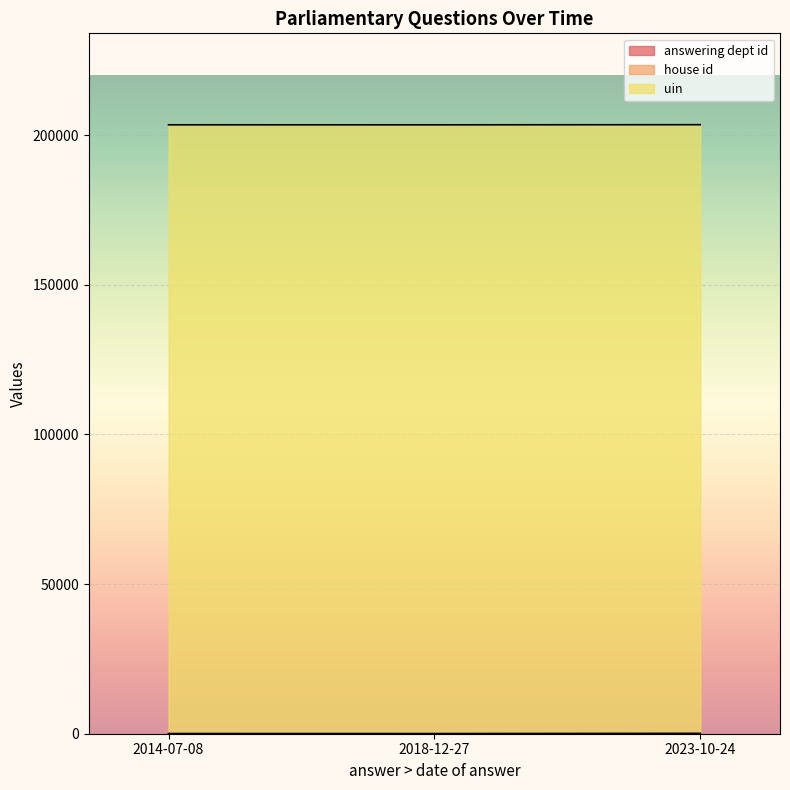

Reading left to right, transcribe all the data shown in this chart.

answering dept id: 53	7	17
house id: 1	1	1
uin: 203431	203431	203431